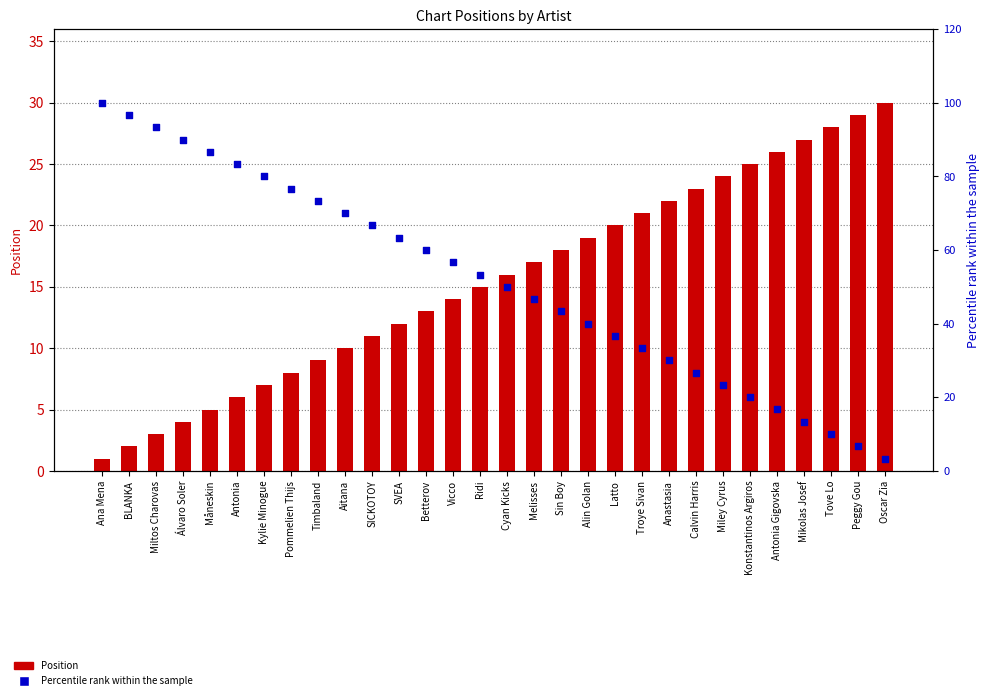

At which category is the sum across all series the highest?

Ana Mena